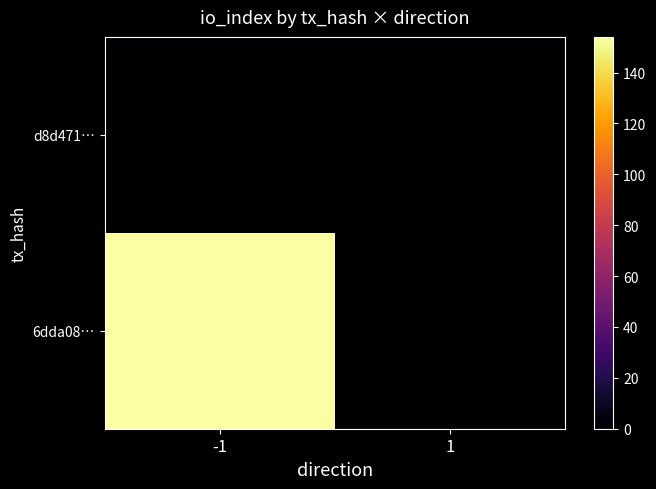

Count the number of categories in the chart.

2